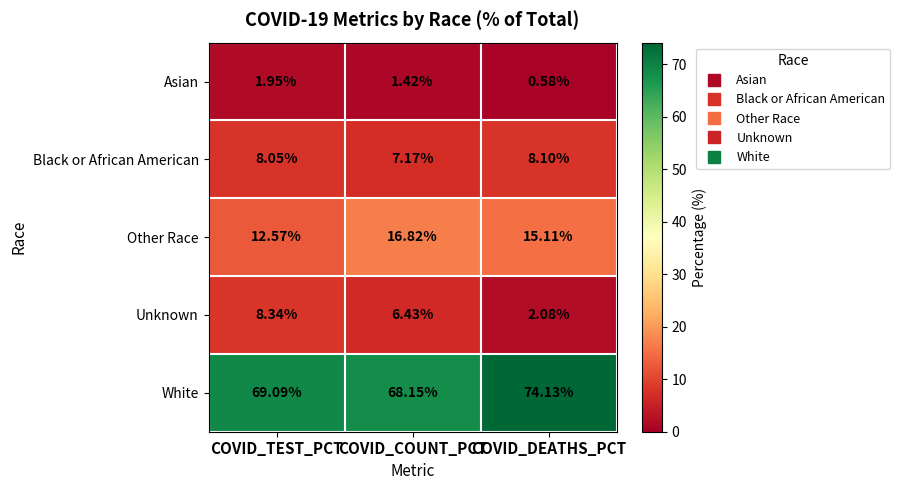

How many data points in Black or African American are above 8?

2